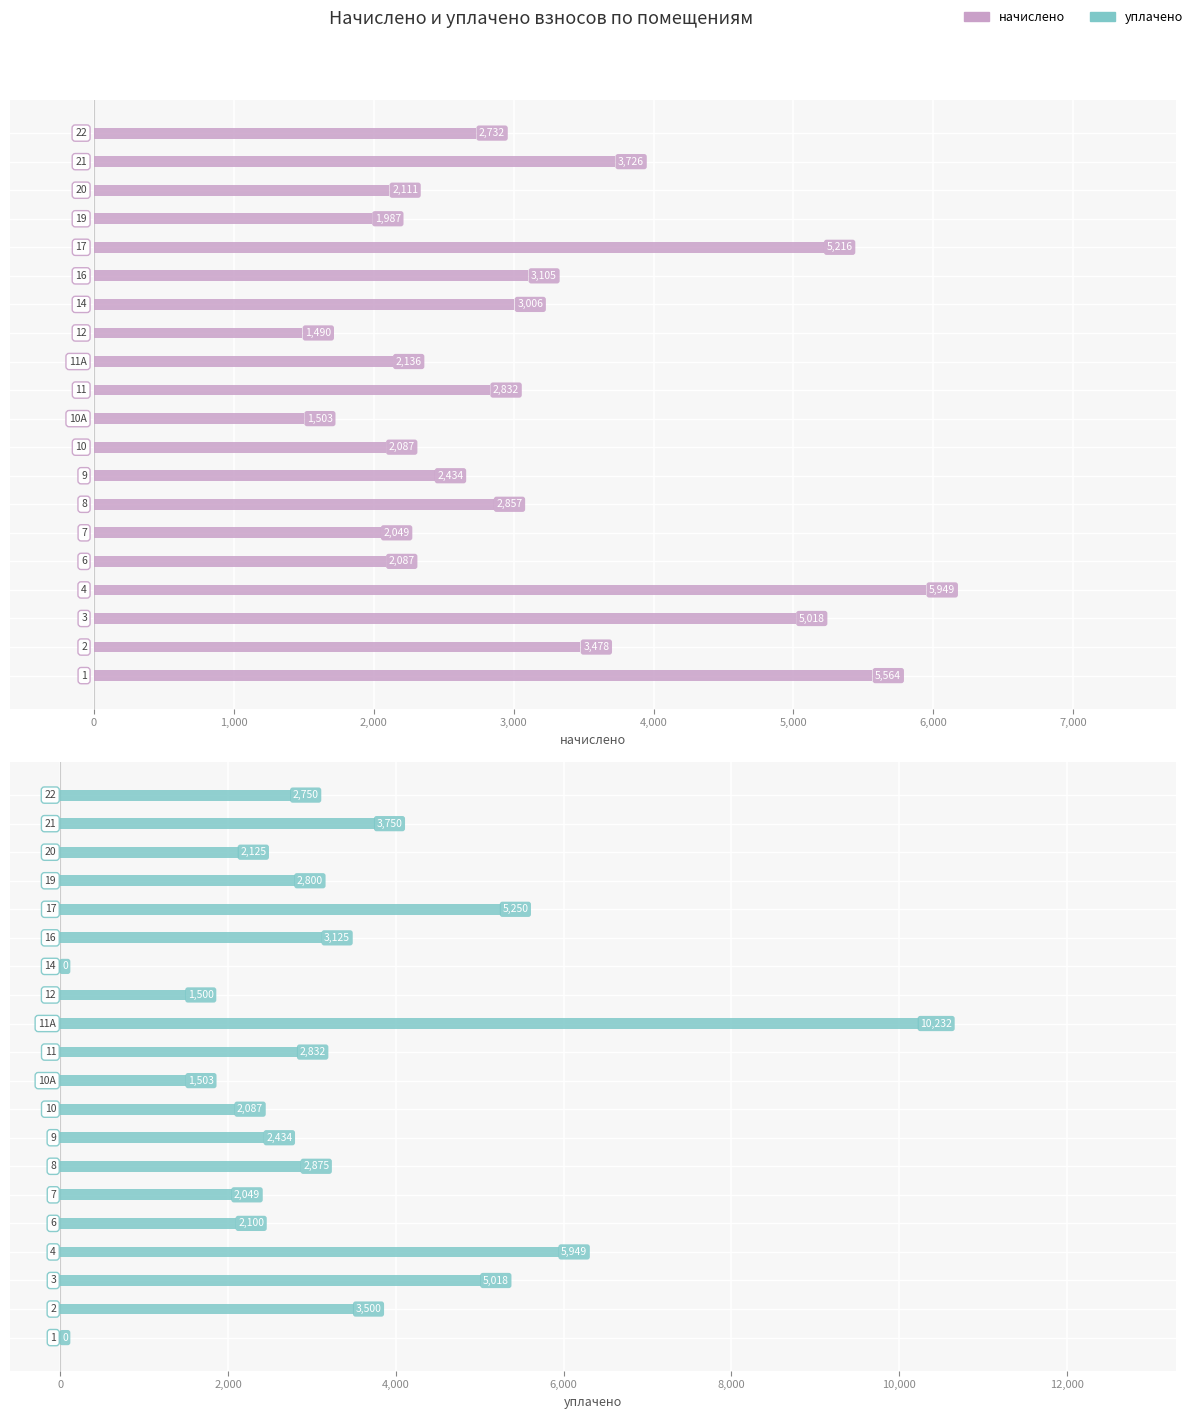

How many values in the начислено series exceed 2831?

10